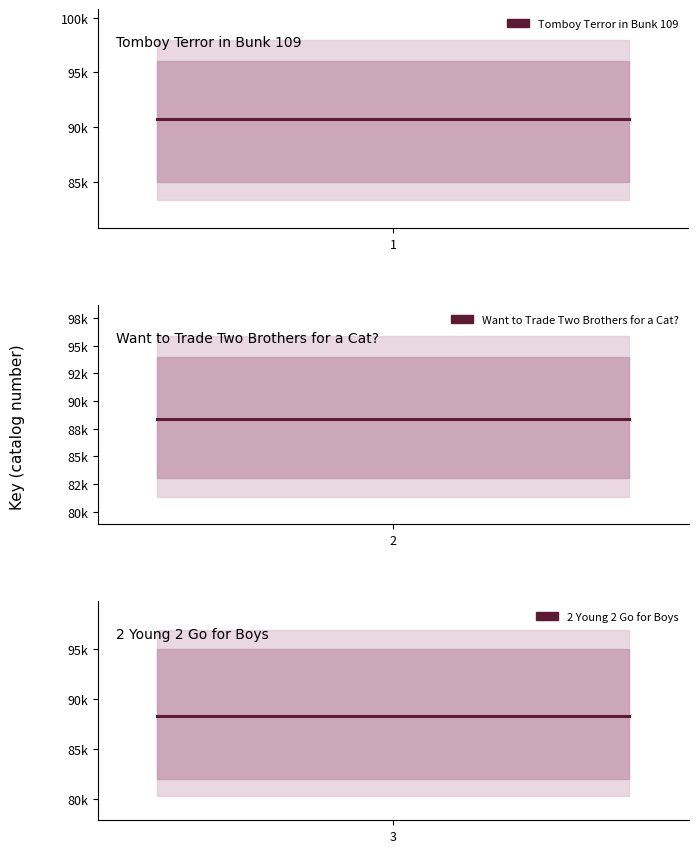

True or false: the data shows 88365 at 2.

True